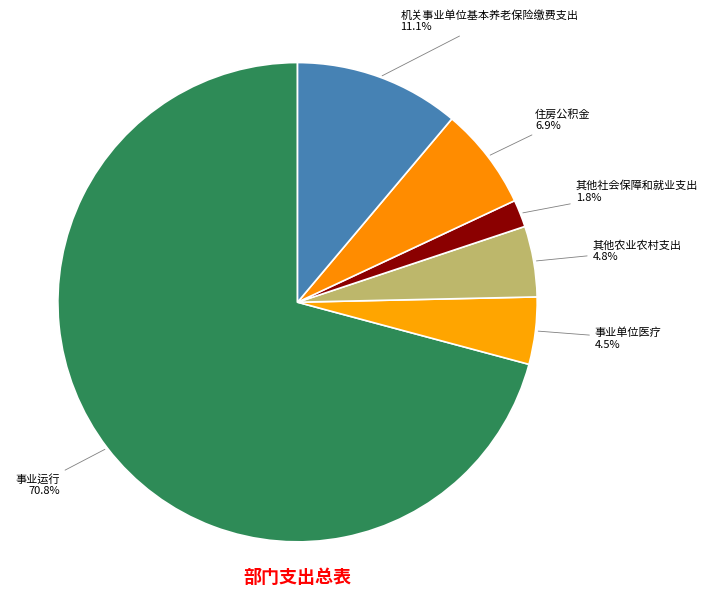

What percentage is NOT represented by 其他社会保障和就业支出?

98.2%